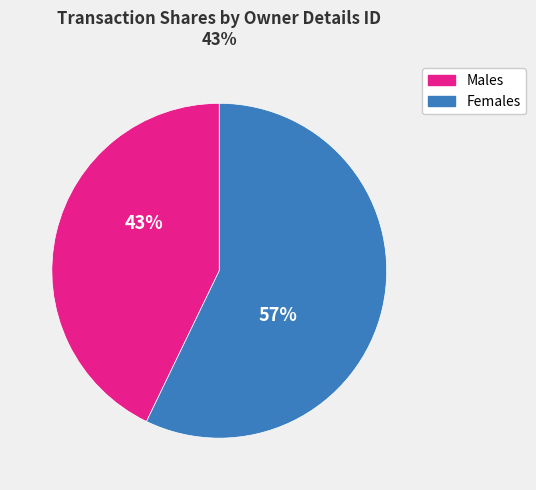

To the nearest percent, what is the difference between the largest and smallest slice percentages?

14%